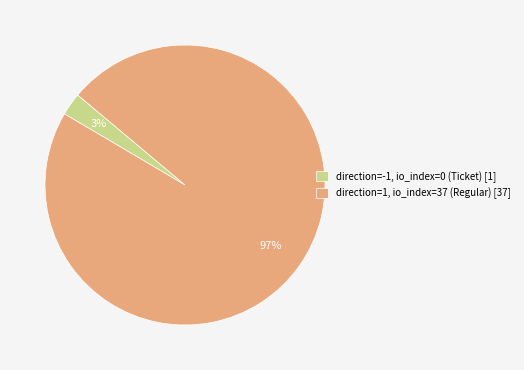

To the nearest percent, what percentage of the pie is direction=-1, io_index=0 (Ticket) [1]?

3%